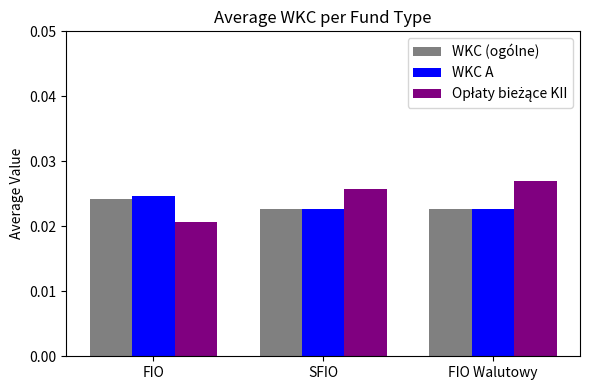

How many bars are there in total?

9